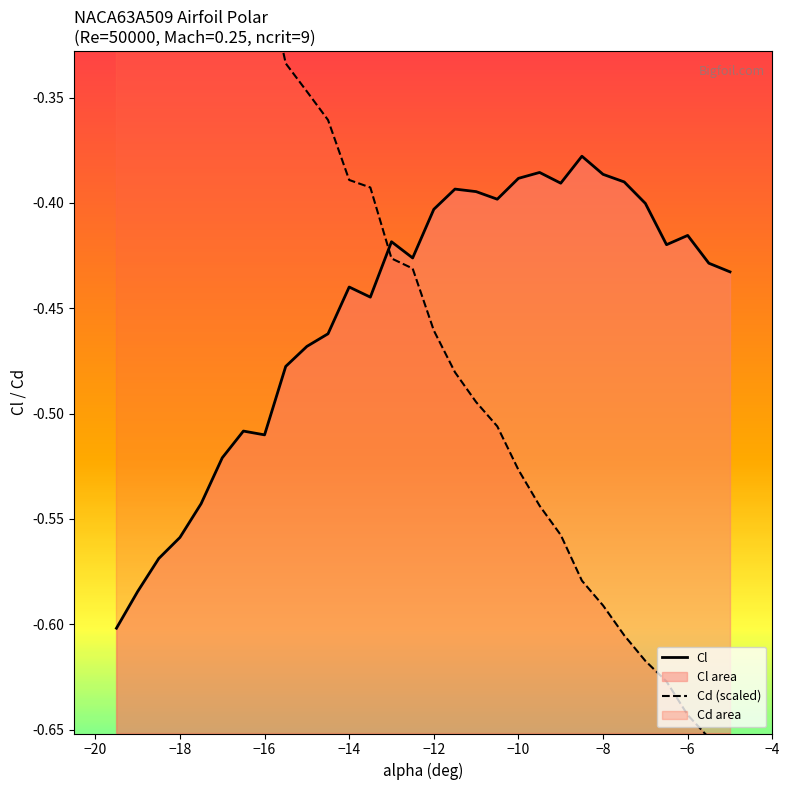

Which series has the widest spread of values?

Cd (scaled)